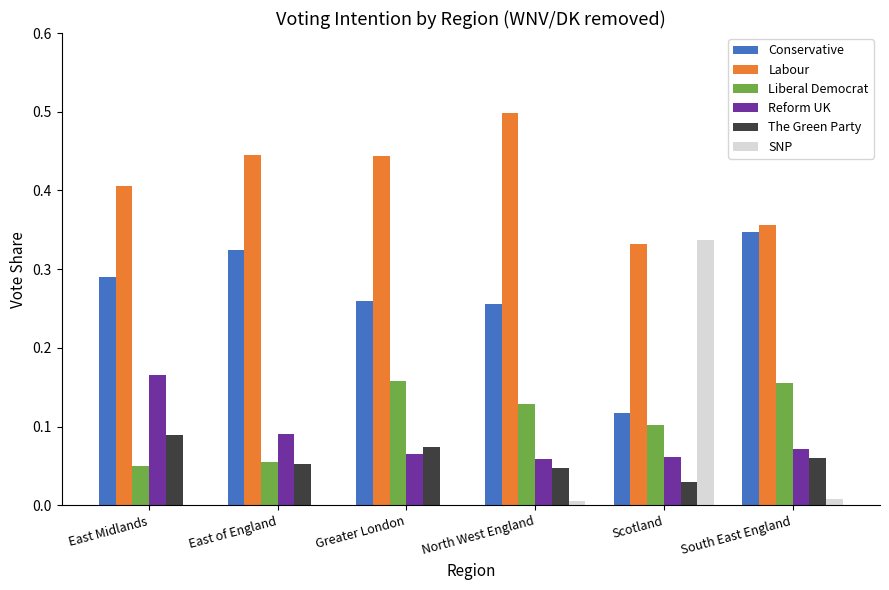

What are all the series names shown in the legend?

Conservative, Labour, Liberal Democrat, Reform UK, The Green Party, SNP